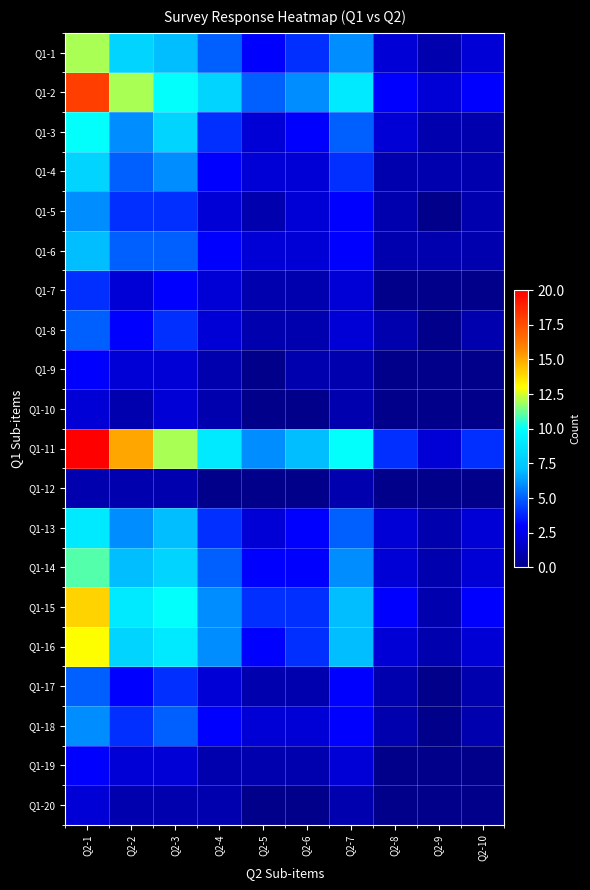

At how many categories does at least one series exceed 6?

6